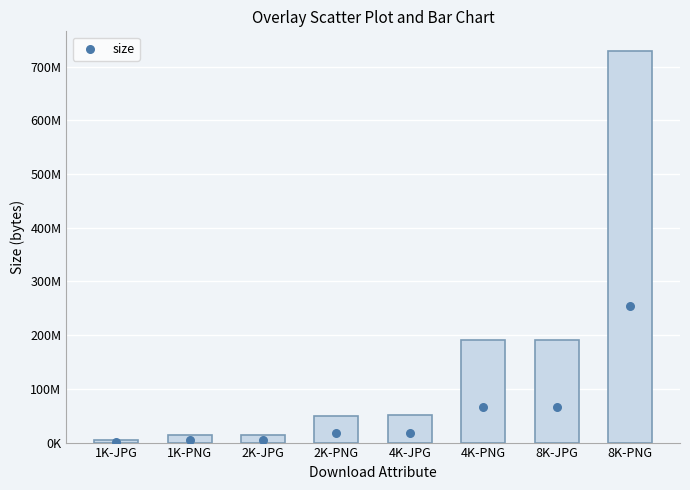

Between 4K-PNG and 2K-JPG, which is larger?

4K-PNG